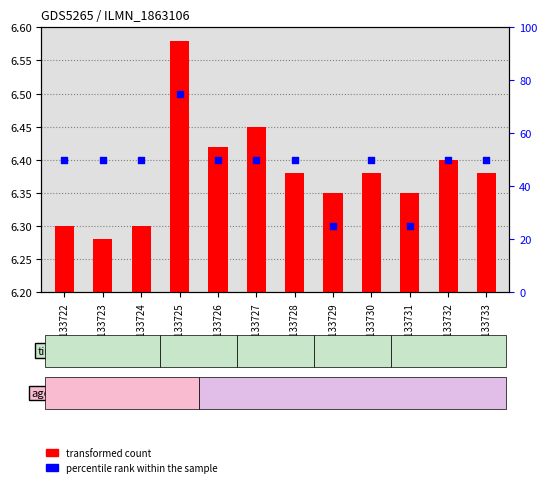

What is the total value across all series at GSM1133724?

50.1